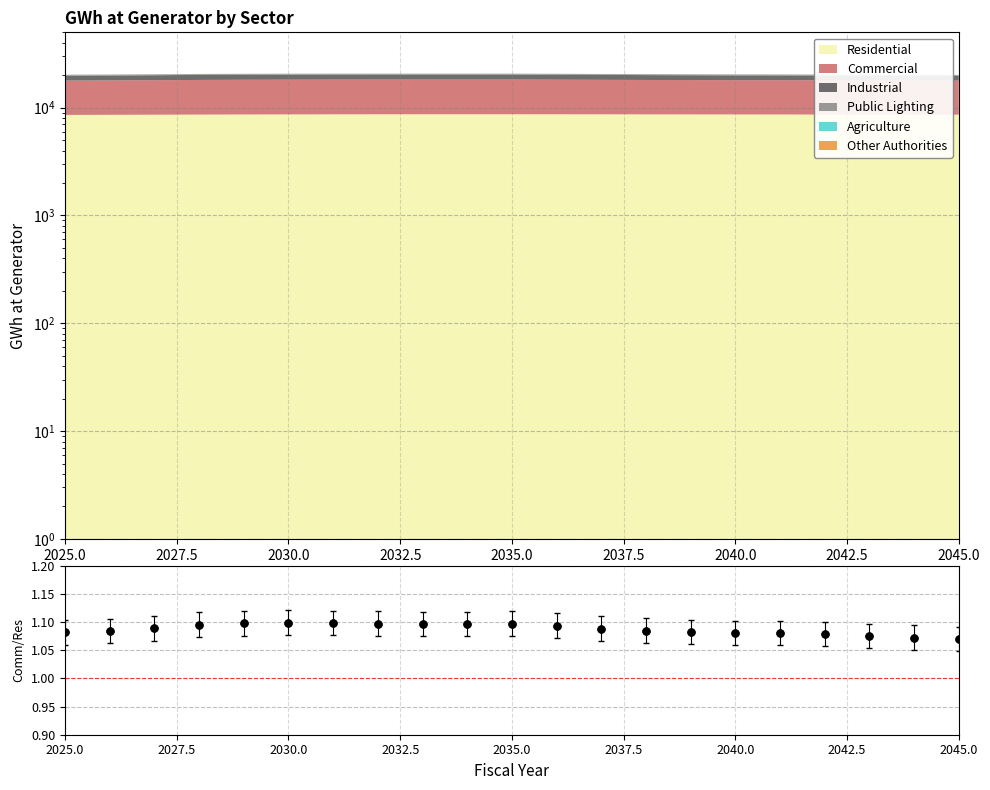

Reading right to left, what are all the values shown in this chart?

1.1	1.1	1.1	1.1	1.1	1.1	1.1	1.1	1.1	1.1	1.1	1.1	1.1	1.1	1.1	1.1	1.1	1.1	1.1	1.1	1.1